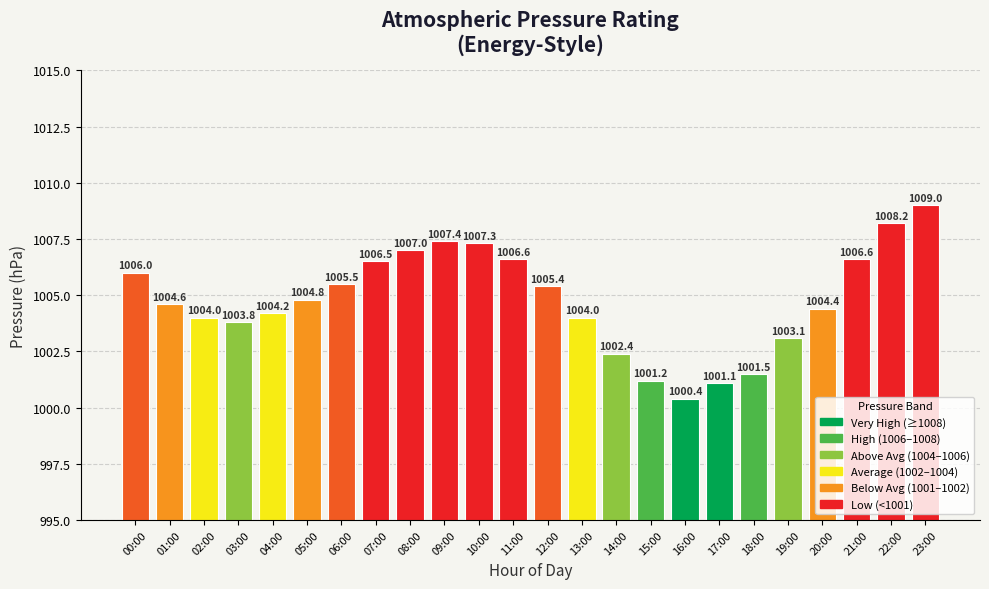

Which label corresponds to the smallest value in the chart?

16:00